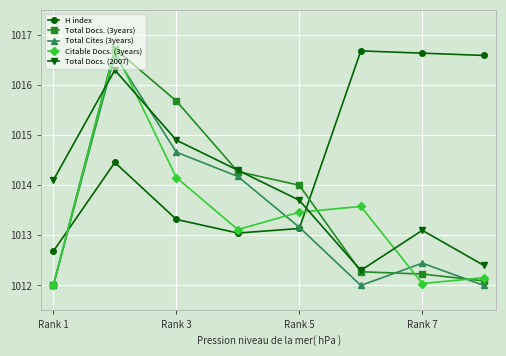

What is the value of the Total Docs. (2007) point at the 6th from the left?

1012.3